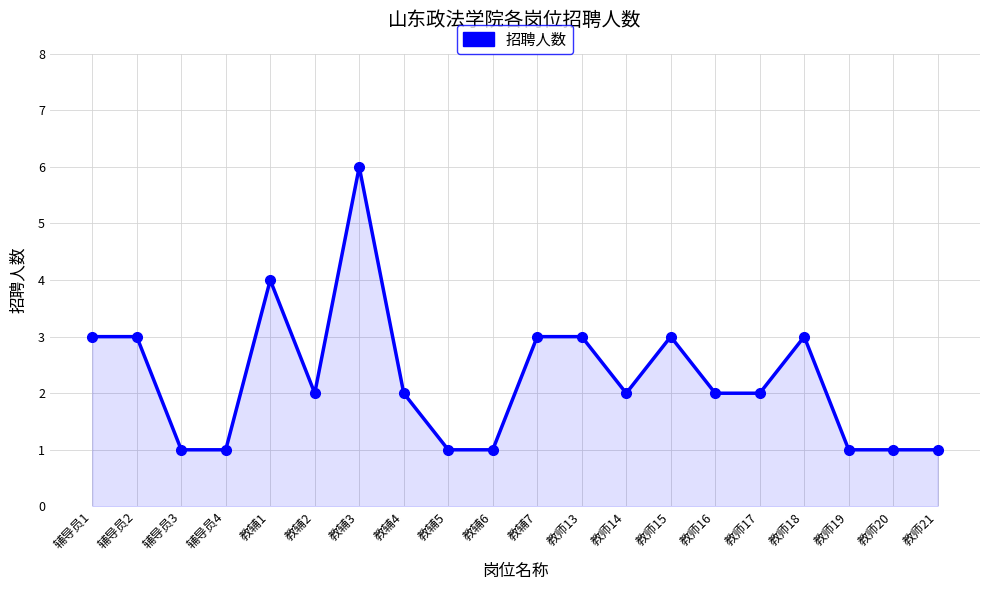

Does the chart have visible grid lines?

Yes